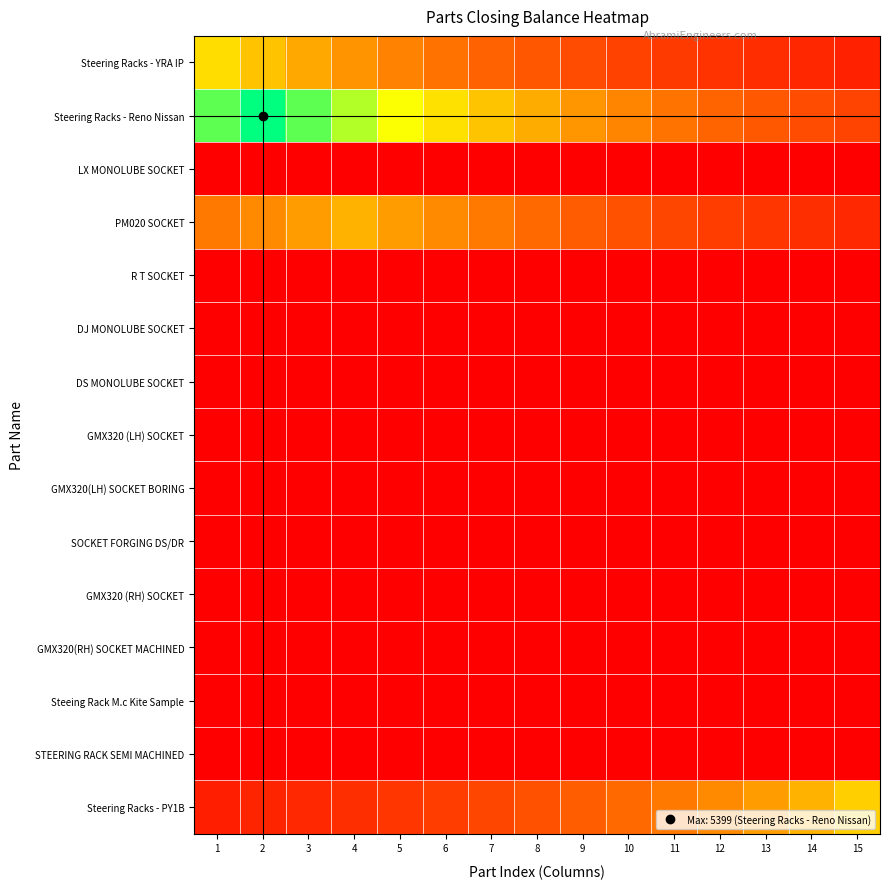

What is the total value across all series at 10?

1.0